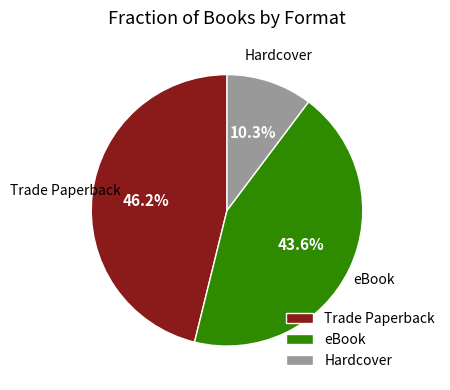

Does any single category account for the majority?

No